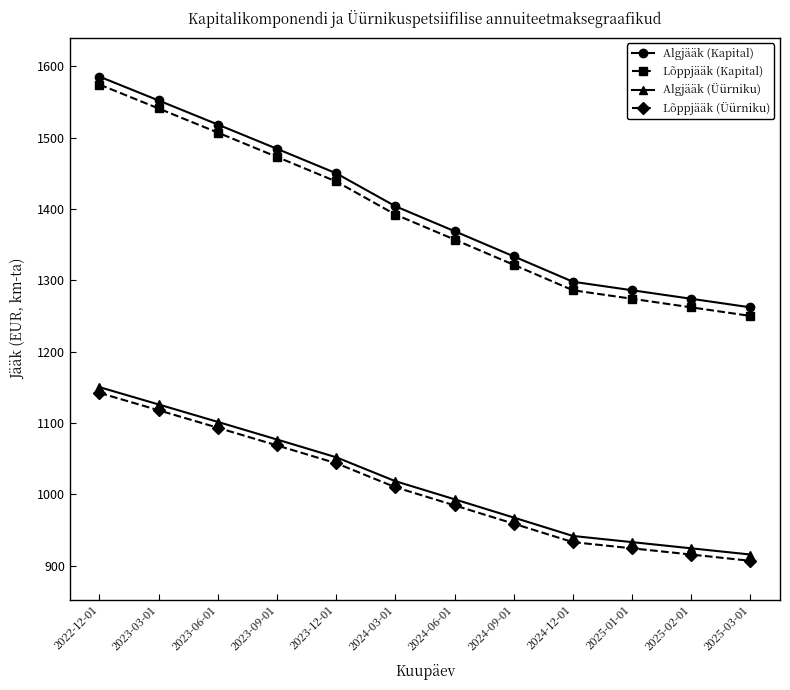

Reading left to right, extract all data points from this chart.

Algjääk (Kapital): 2022-12-01=1585.5	2023-03-01=1552.1	2023-06-01=1518.4	2023-09-01=1484.4	2023-12-01=1450.1	2024-03-01=1403.9	2024-06-01=1368.9	2024-09-01=1333.6	2024-12-01=1298.1	2025-01-01=1286.1	2025-02-01=1274.2	2025-03-01=1262.2
Lõppjääk (Kapital): 2022-12-01=1574.4	2023-03-01=1540.9	2023-06-01=1507.1	2023-09-01=1473.0	2023-12-01=1438.6	2024-03-01=1392.3	2024-06-01=1357.2	2024-09-01=1321.8	2024-12-01=1286.1	2025-01-01=1274.2	2025-02-01=1262.2	2025-03-01=1250.2
Algjääk (Üürniku): 2022-12-01=1150.3	2023-03-01=1126.1	2023-06-01=1101.6	2023-09-01=1077.0	2023-12-01=1052.1	2024-03-01=1018.6	2024-06-01=993.2	2024-09-01=967.6	2024-12-01=941.8	2025-01-01=933.1	2025-02-01=924.5	2025-03-01=915.8
Lõppjääk (Üürniku): 2022-12-01=1142.3	2023-03-01=1118.0	2023-06-01=1093.4	2023-09-01=1068.7	2023-12-01=1043.7	2024-03-01=1010.1	2024-06-01=984.7	2024-09-01=959.0	2024-12-01=933.1	2025-01-01=924.5	2025-02-01=915.8	2025-03-01=906.9